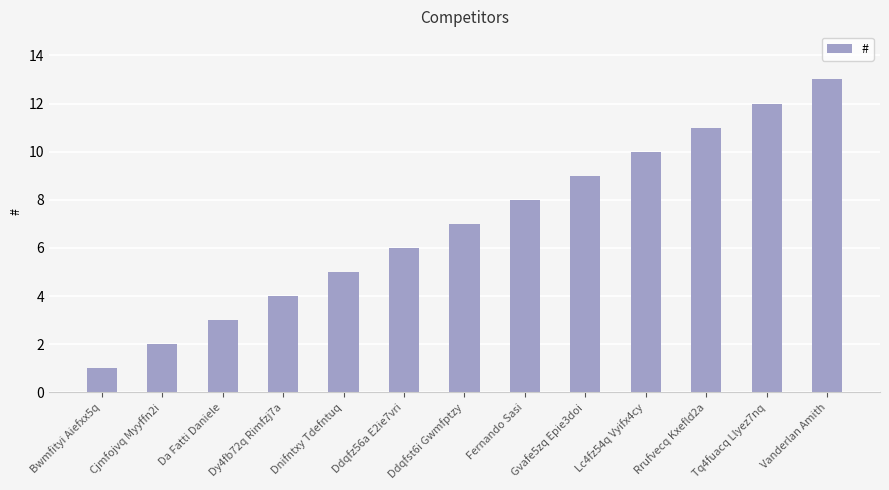

What is the value of the 8th bar from the left?

8